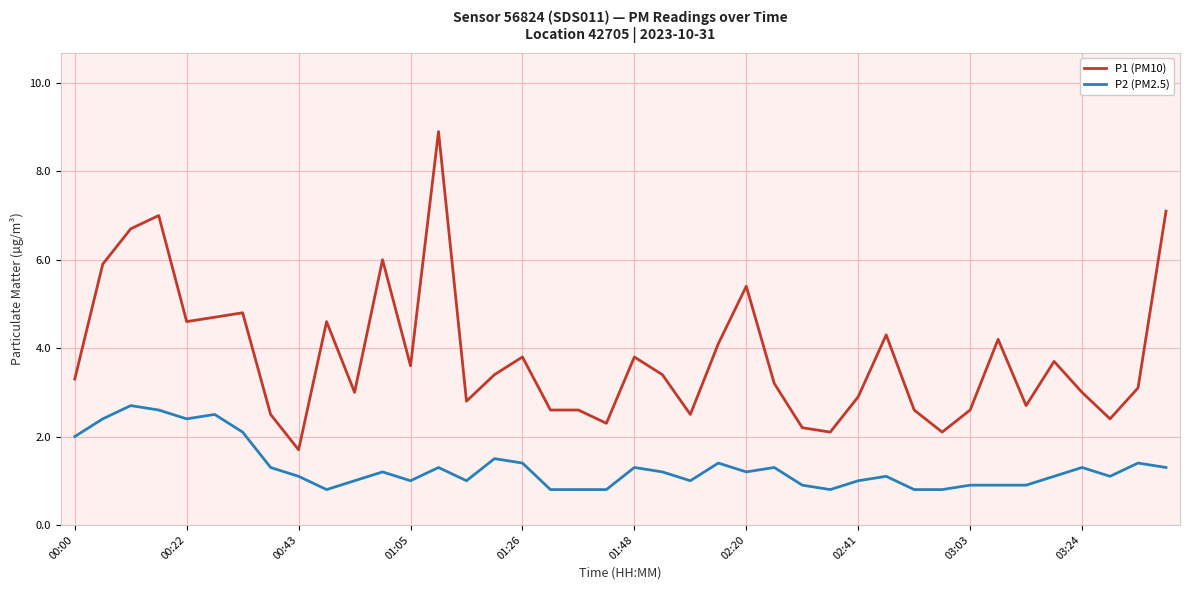

What is the difference between the maximum and minimum values in the P2 (PM2.5) series?

1.9